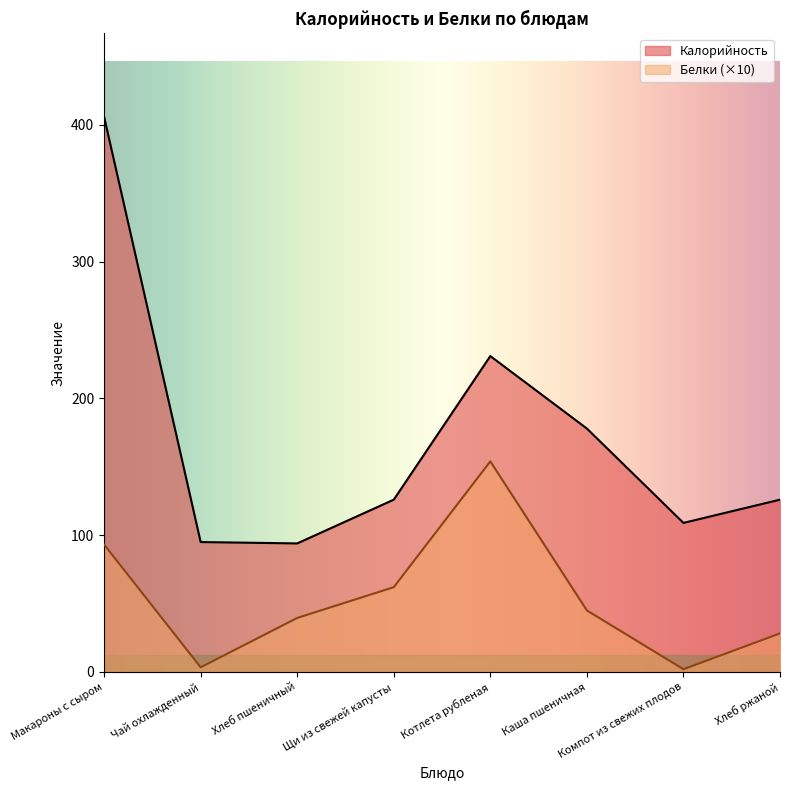

True or false: Белки and Калорийность intersect in this chart.

False